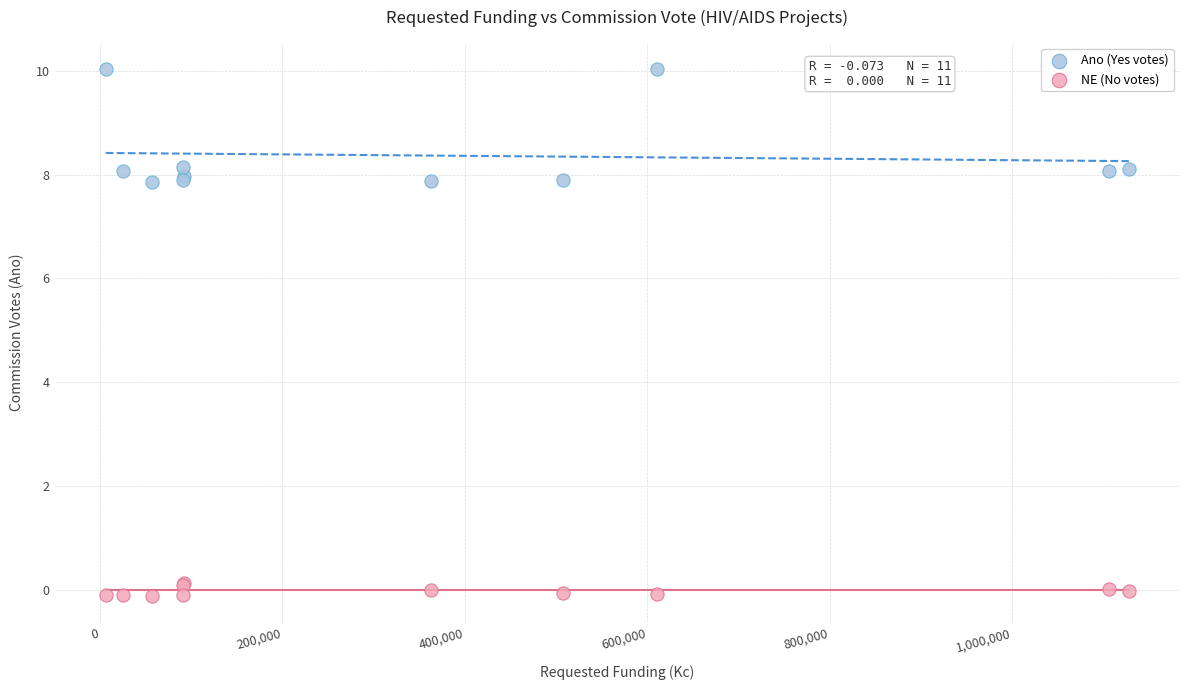

What are all the series names shown in the legend?

Ano (Yes votes), NE (No votes)